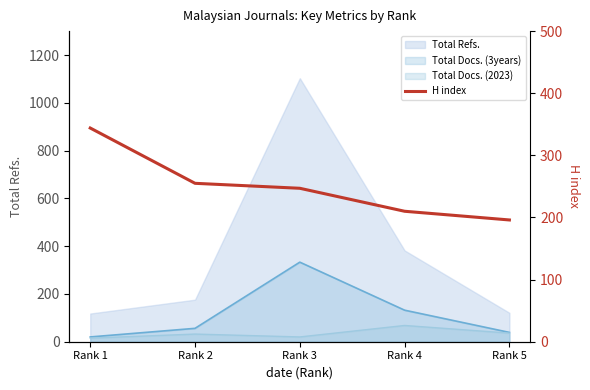

Rank the categories by value from highest to lowest.

Rank 1, Rank 2, Rank 3, Rank 4, Rank 5